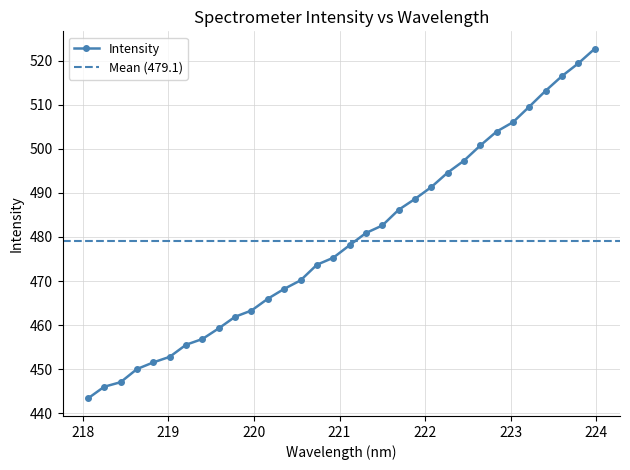

What is the minimum value for Intensity?

443.4